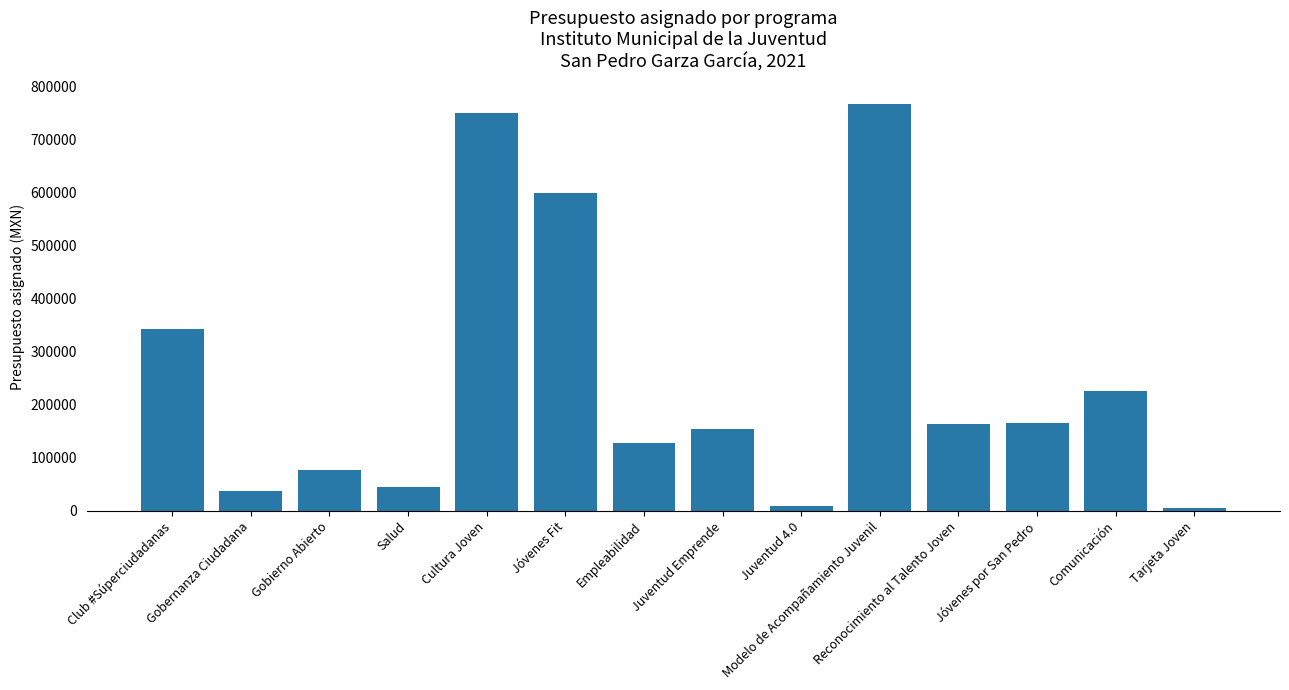

Approximately how many times larger is the value at Empleabilidad compared to Jóvenes Fit?

0.2